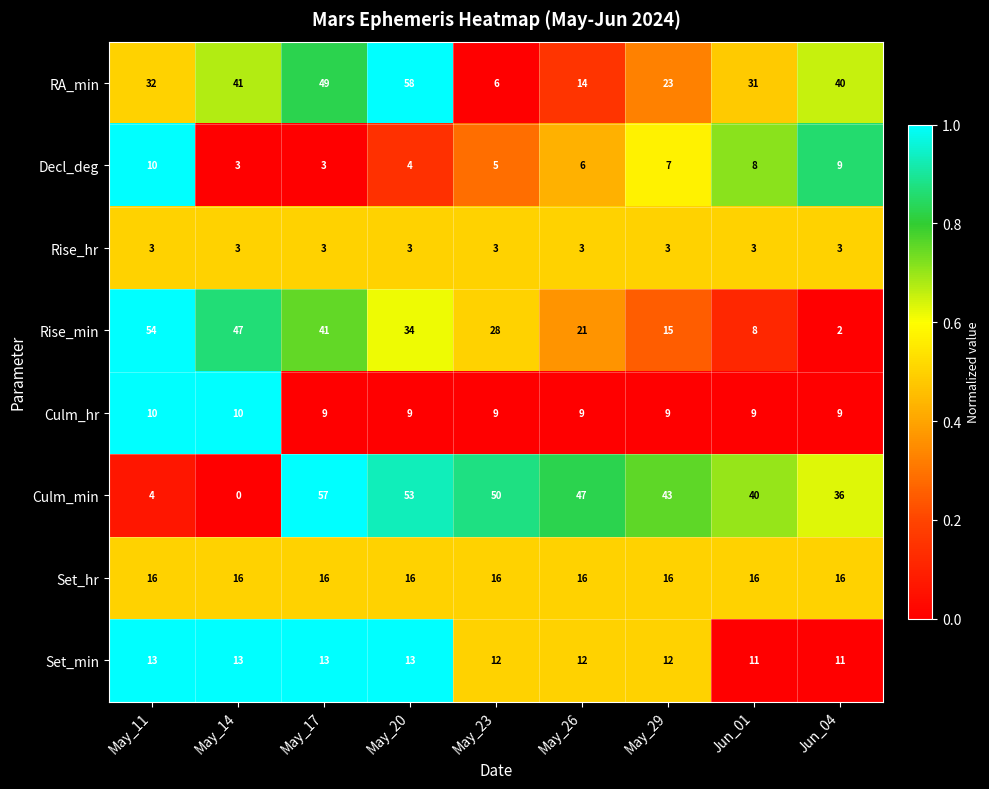

Which series has the largest range (max minus min)?

Culm_min